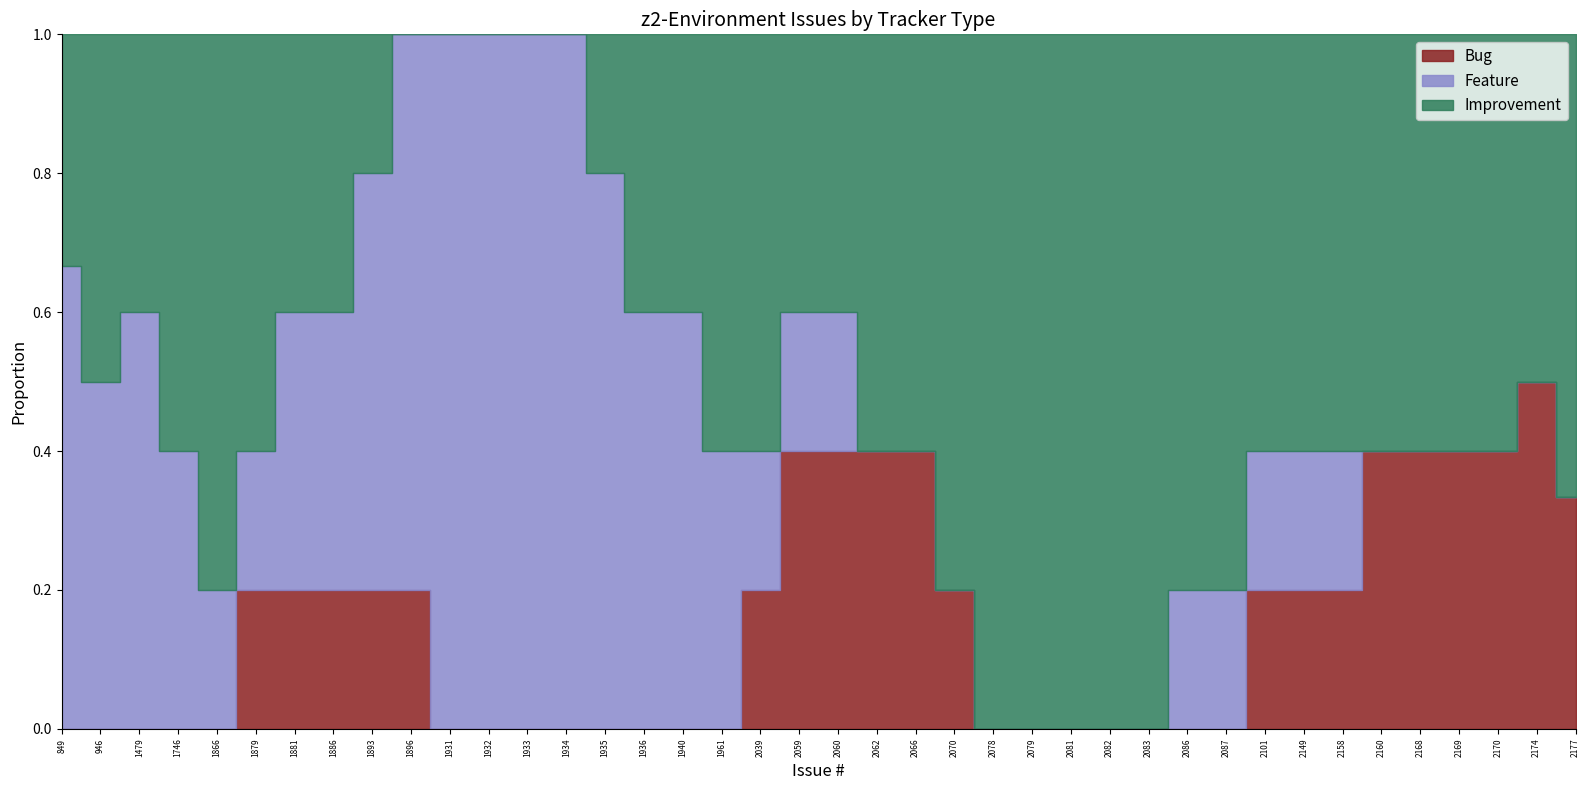

True or false: Bug and Improvement cross at least once.

False